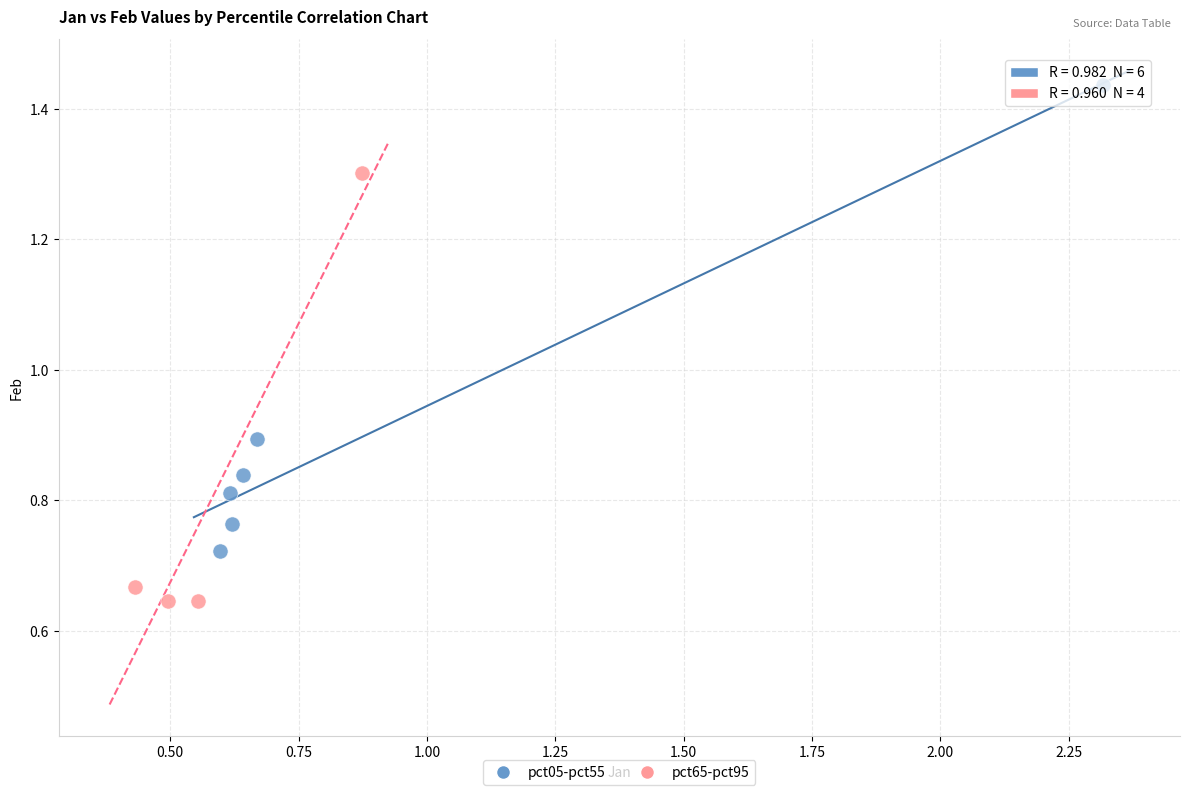

Which series contains the highest Y value?

pct05-pct55